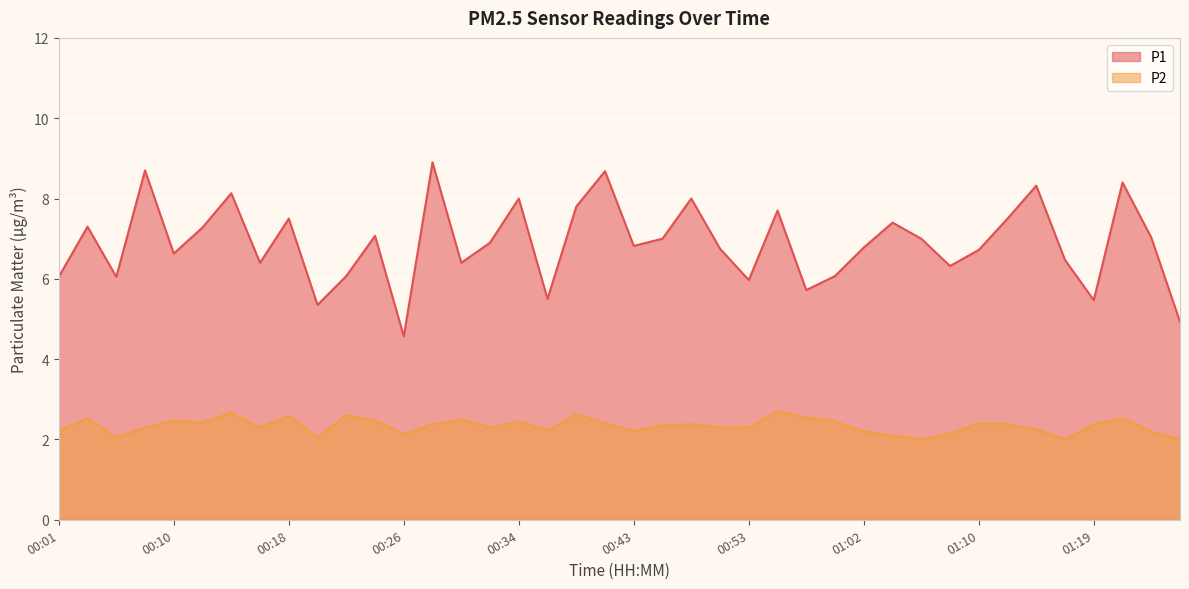

Does the chart display data point markers on the line(s)?

No